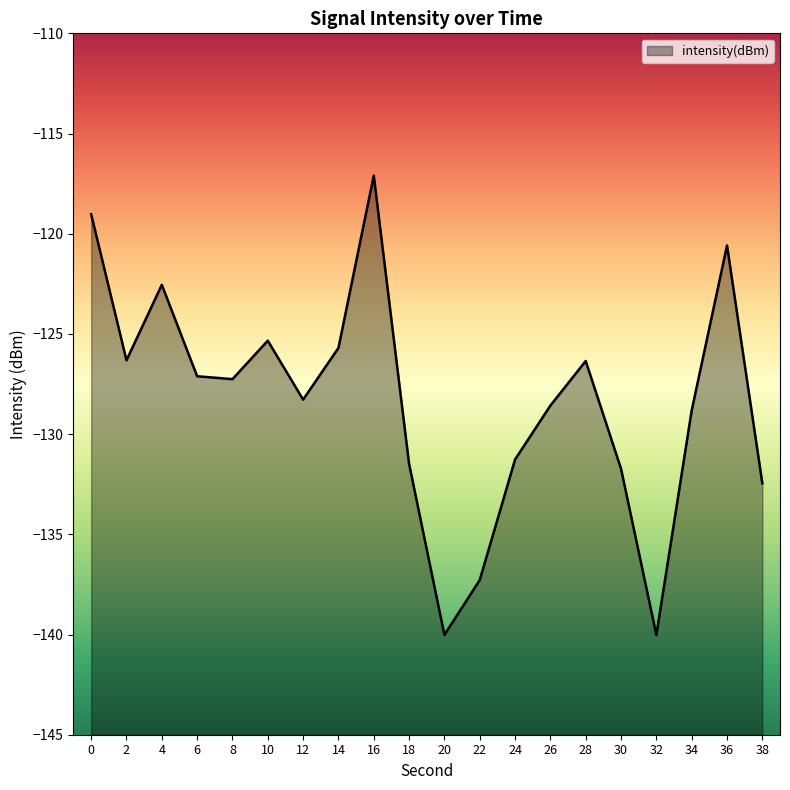

List the labels in order of value, largest first.

16, 0, 36, 4, 10, 14, 2, 28, 6, 8, 12, 26, 34, 24, 18, 30, 38, 22, 20, 32